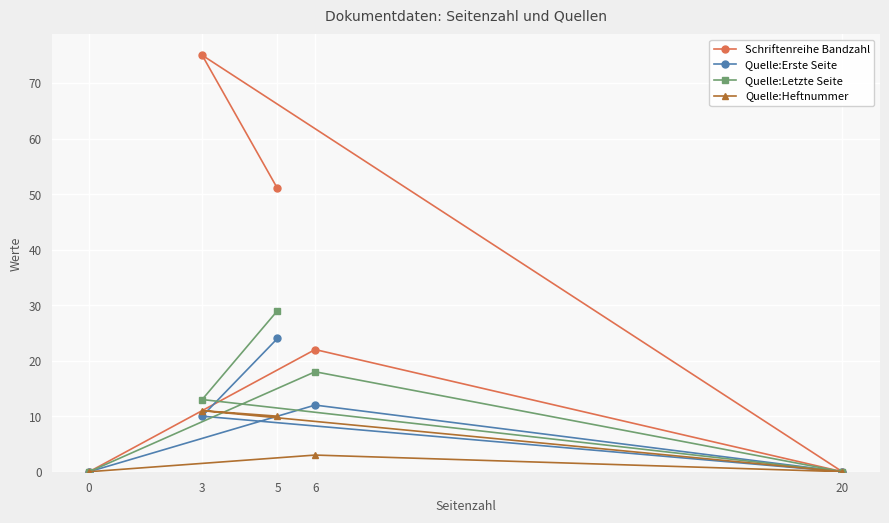

At 0, list the series in order from smallest to largest.

Schriftenreihe Bandzahl, Quelle:Erste Seite, Quelle:Letzte Seite, Quelle:Heftnummer